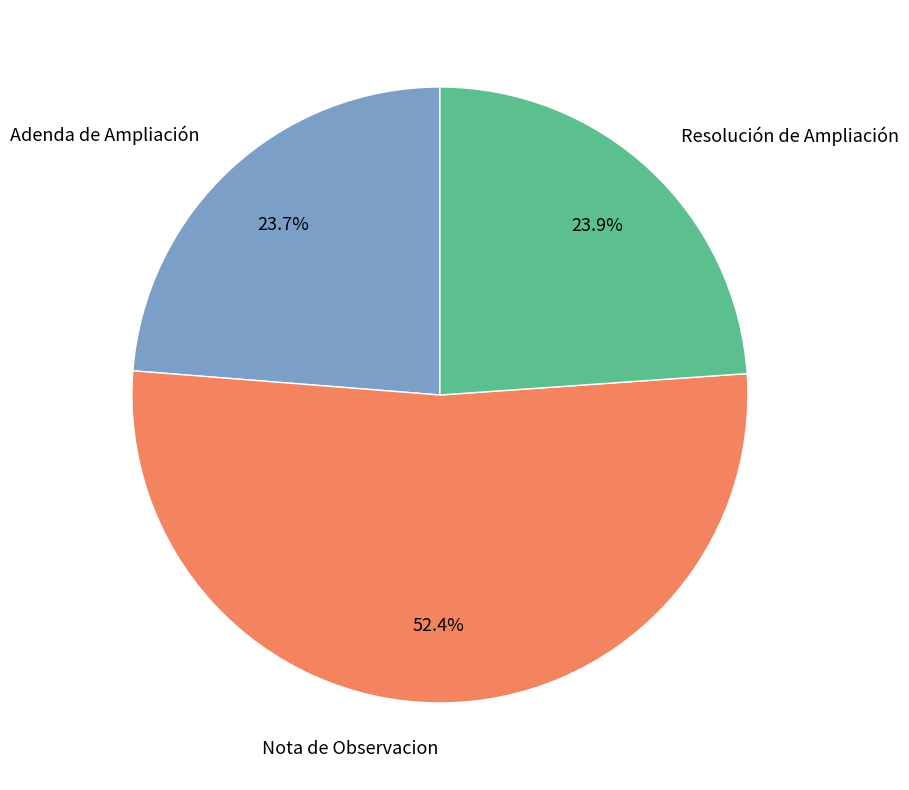

Does any single category account for the majority?

Yes